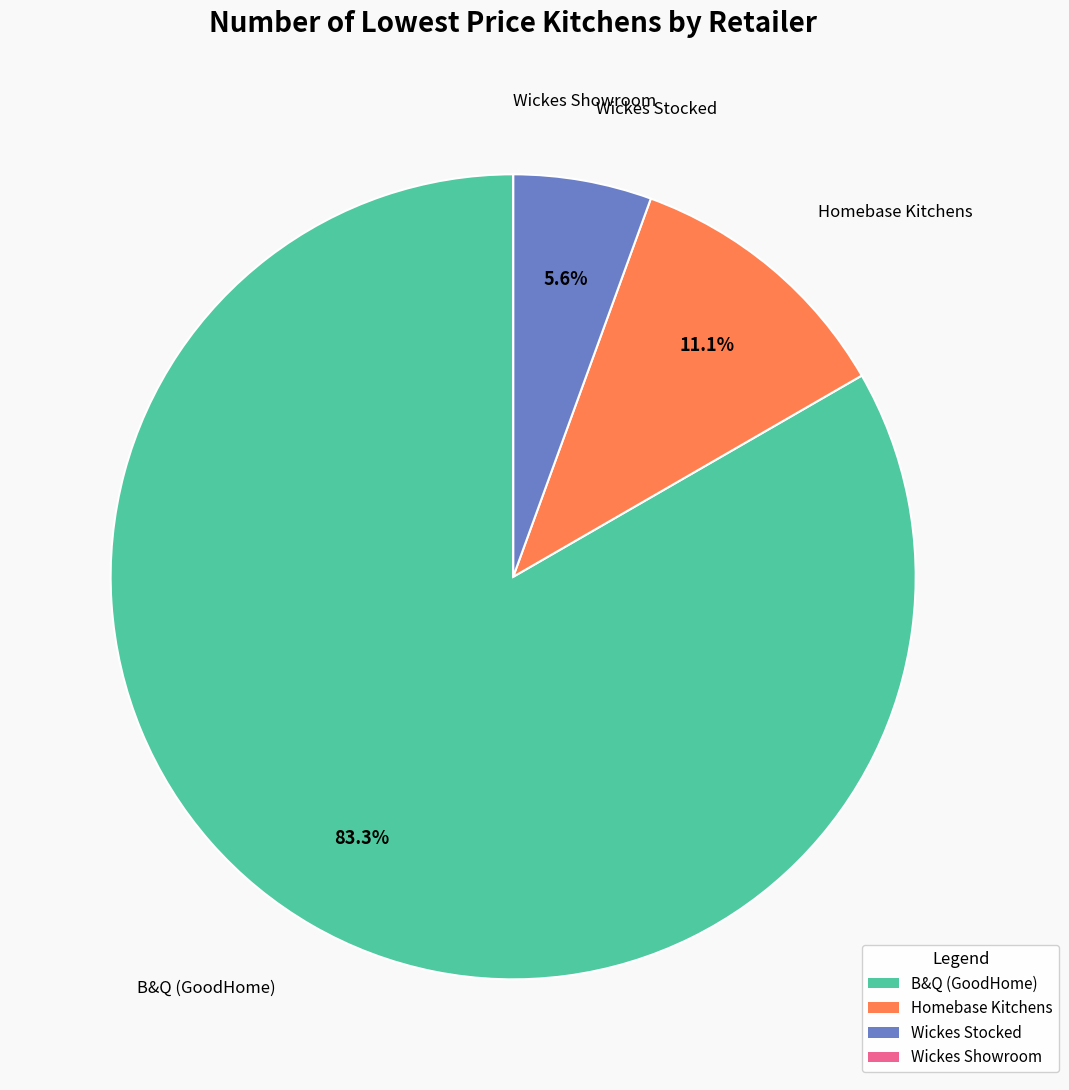

Does Homebase Kitchens account for over 50% of the chart?

No